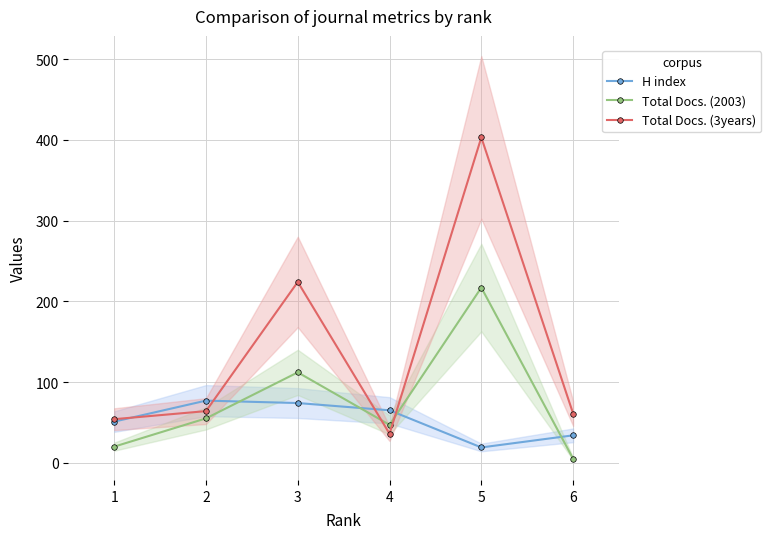

How many series are shown in this chart?

3